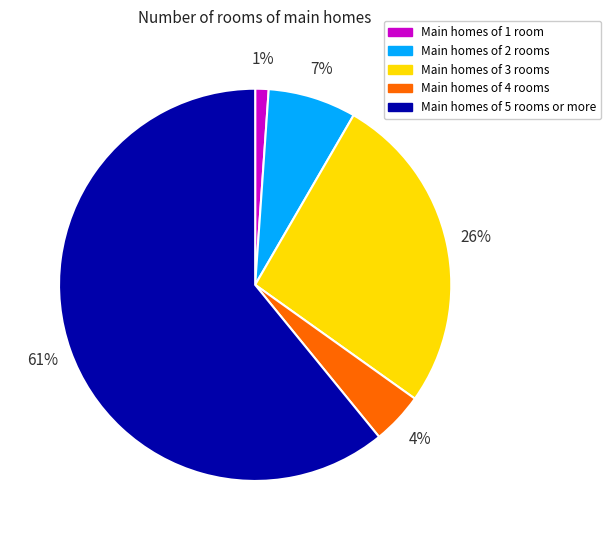

To the nearest percent, what is the average slice percentage?

20%